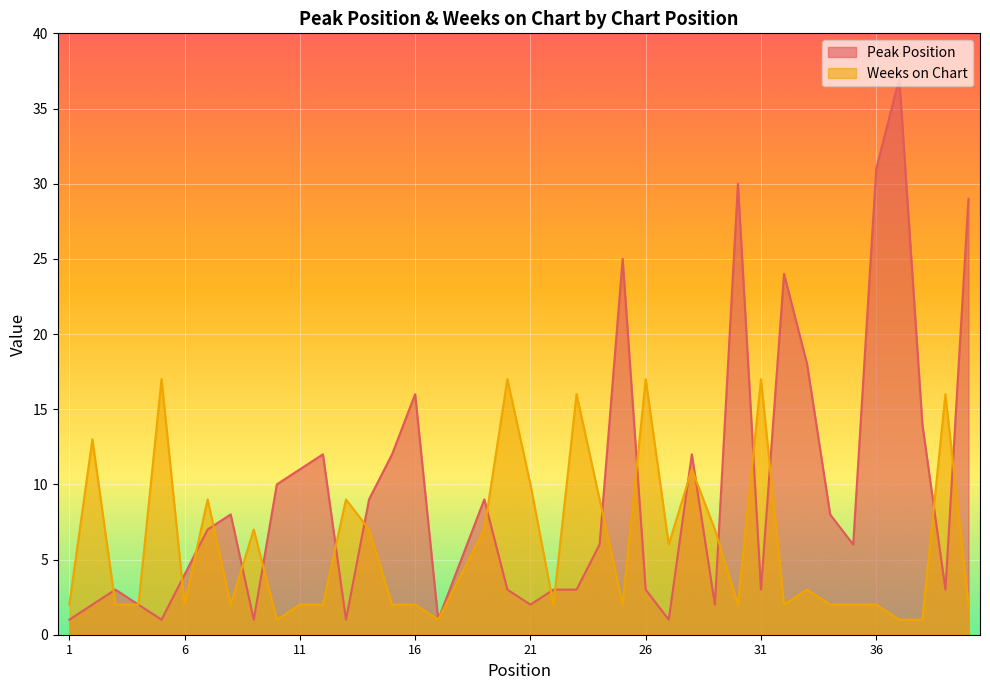

Rank the series at 39 from highest to lowest value.

Weeks on Chart, Peak Position